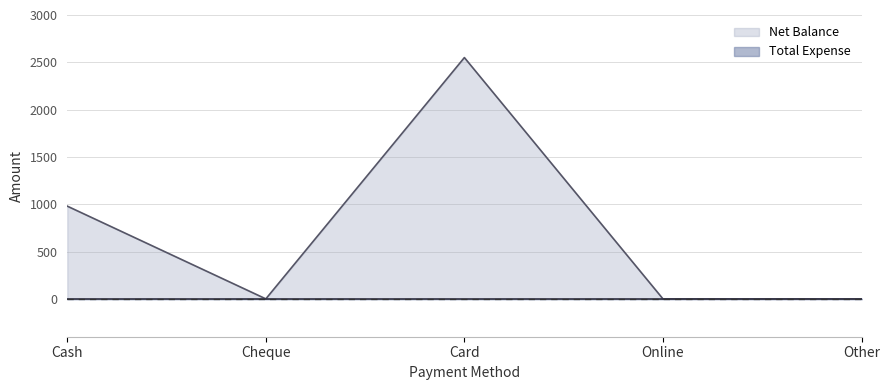

How many lines are shown in the chart?

2